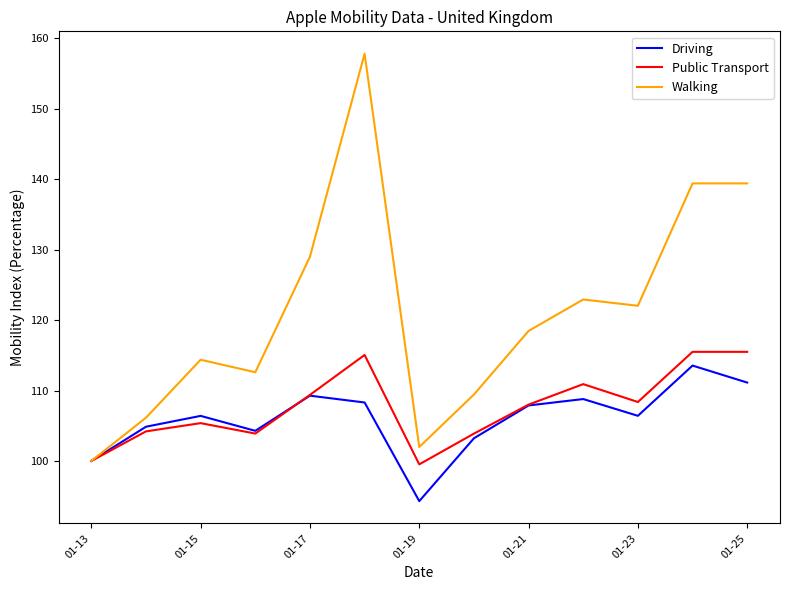

Which series has the largest total across all categories?

Walking